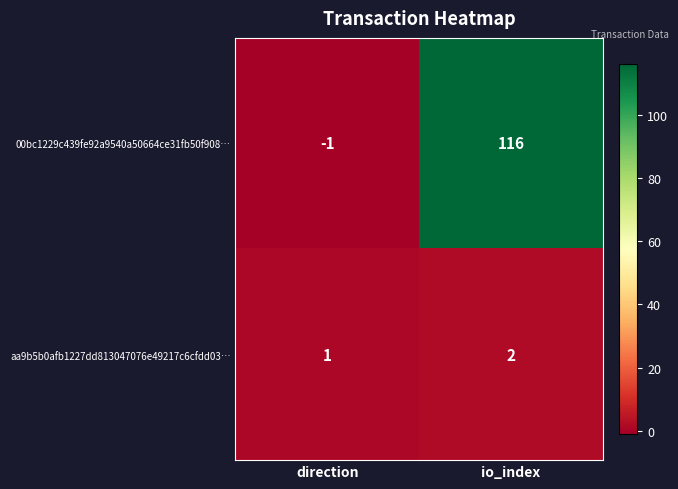

Reading left to right, what are all the values shown in this chart?

00bc1229c439fe92a9540a50664ce31fb50f908…: direction=-1	io_index=116
aa9b5b0afb1227dd813047076e49217c6cfdd03…: direction=1	io_index=2